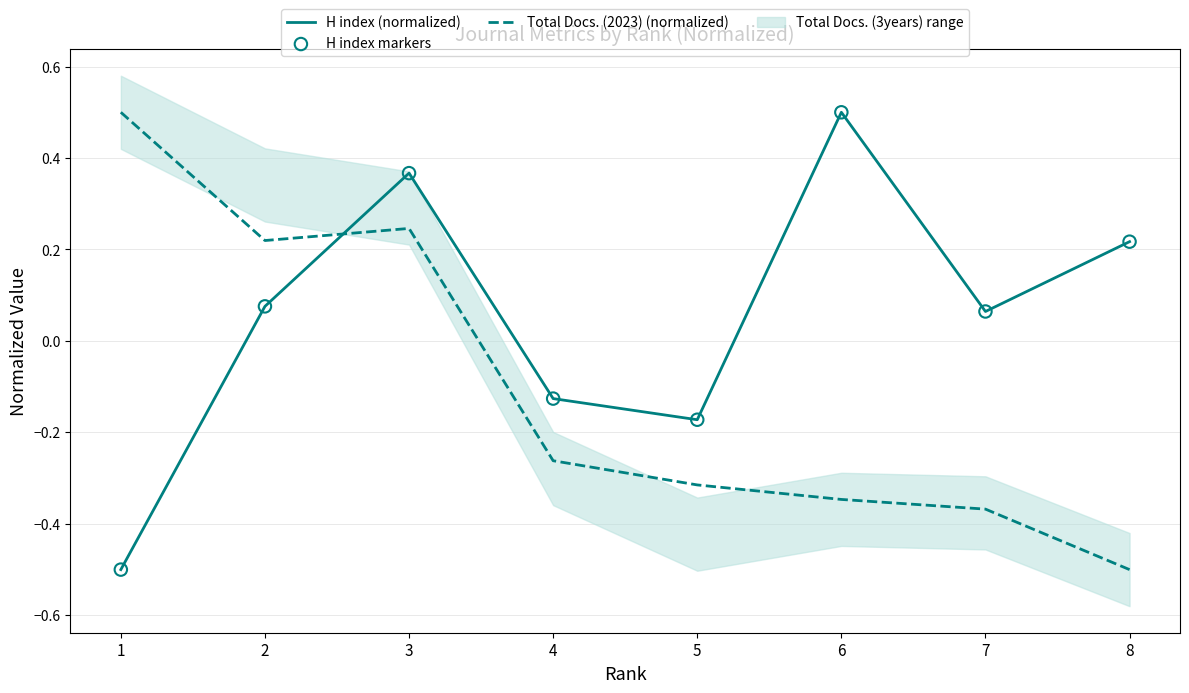

What is the total value across all series at 8?

-0.1